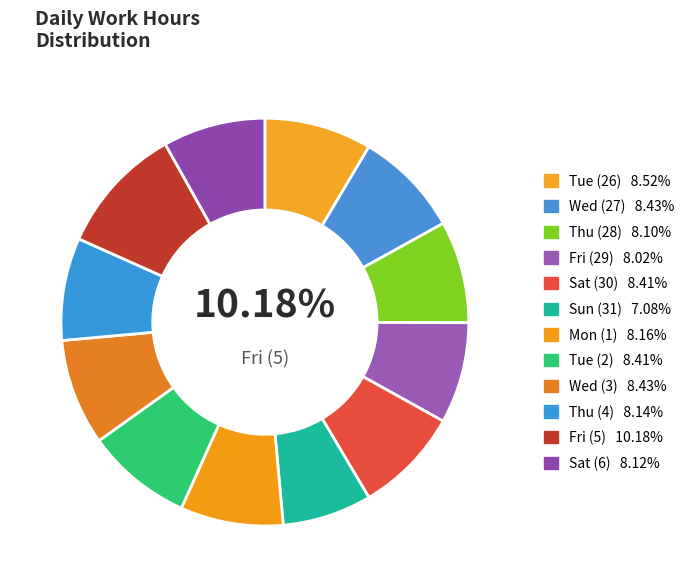

What portion of the pie excludes Sat (6)?

91.9%